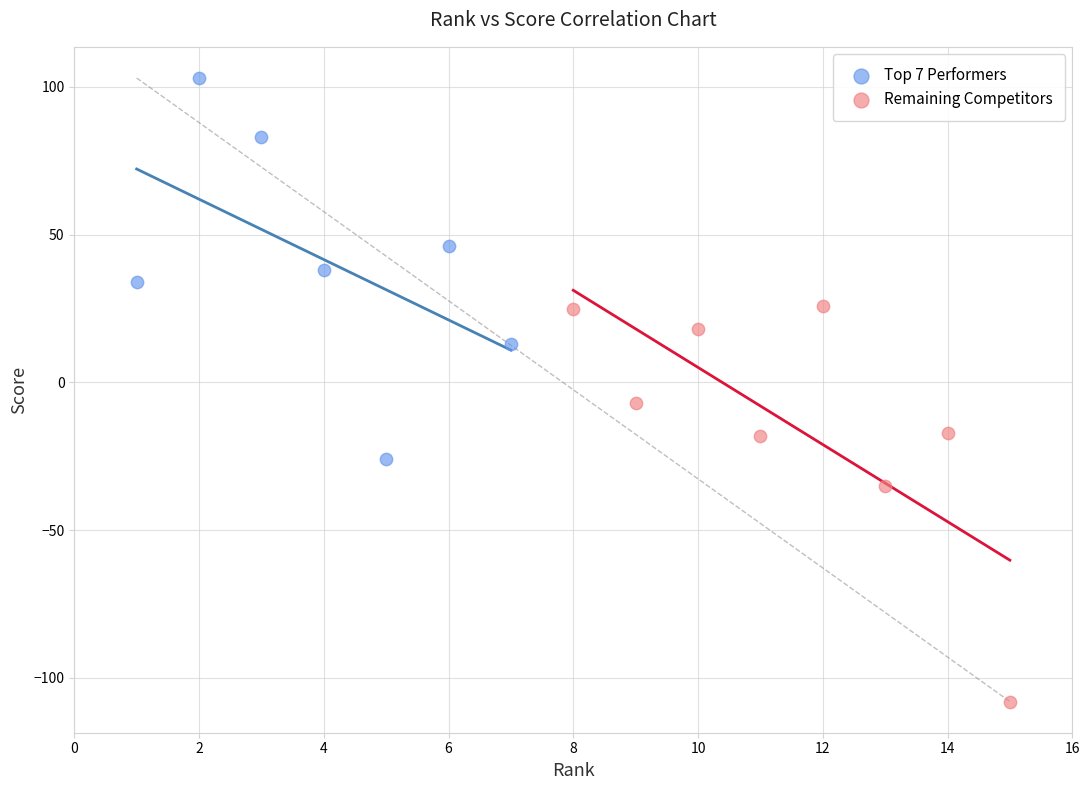

Which series contains the highest Y value?

Top 7 Performers